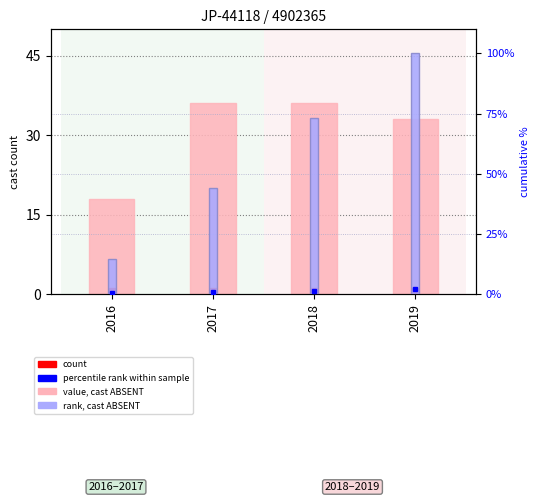

Which series has the largest total across all categories?

cumulative %